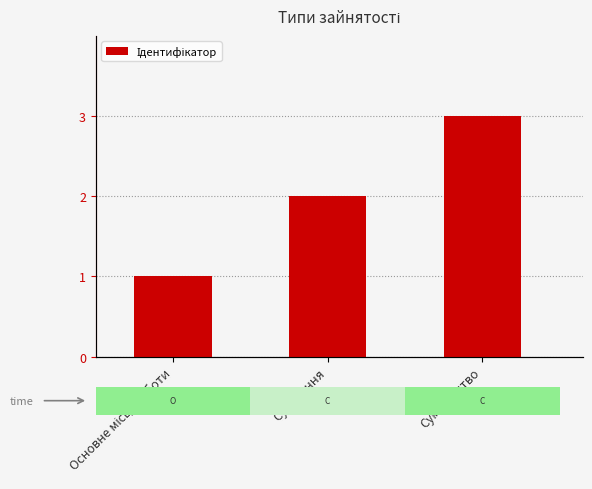

What is the minimum value shown in the chart?

1